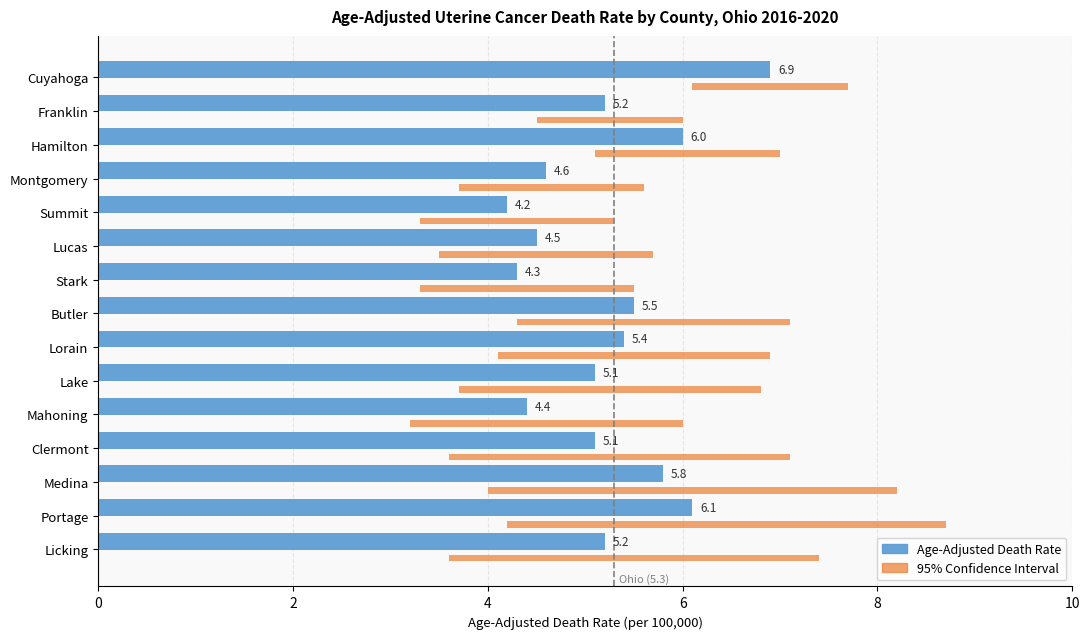

At which label is Age-Adjusted Death Rate closest to 5?

Lake